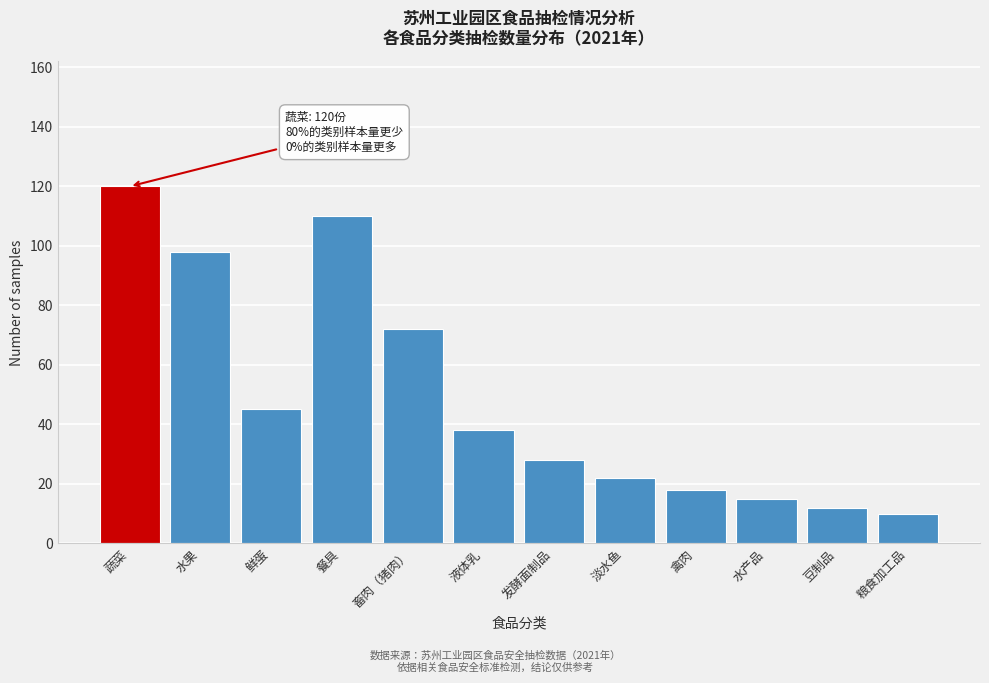

Reading left to right, extract all data points from this chart.

120	98	45	110	72	38	28	22	18	15	12	10